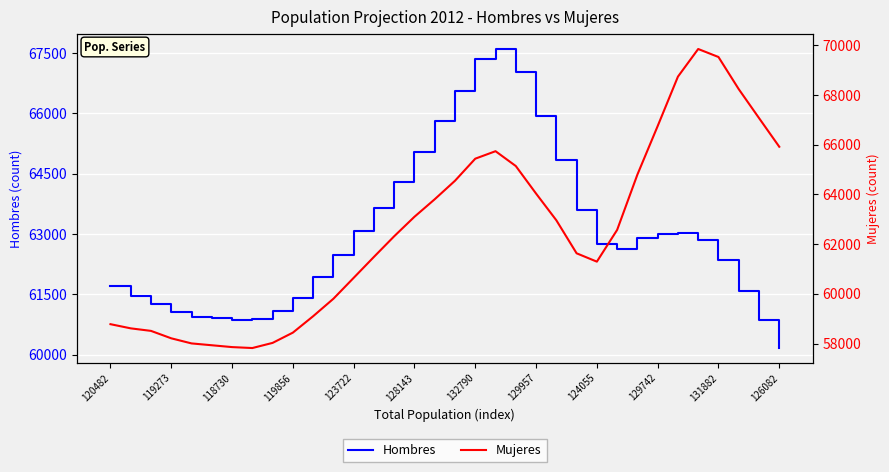

At which label does Hombres reach its minimum?

126082